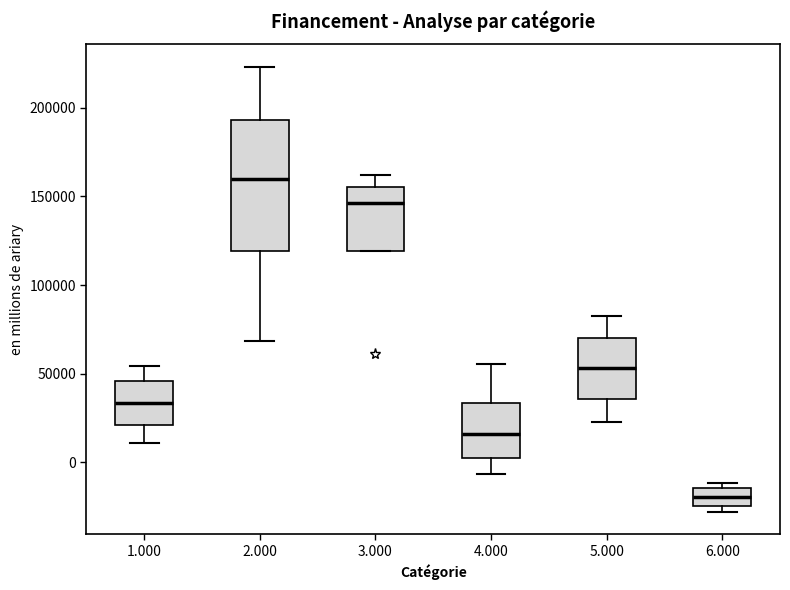

Reading left to right, read every box against the y-axis: the position of its median line, the range the box covers, and the ends of its whiskers. The values are not printed on the chart, so give them approximately, as read against the axis.

1.000: median 35000, box 20000 to 45000, whiskers 10000 to 55000
2.000: median 160000, box 120000 to 195000, whiskers 70000 to 225000
3.000: median 145000, box 120000 to 155000, whiskers 120000 to 160000
4.000: median 15000, box 5000 to 35000, whiskers -5000 to 55000
5.000: median 55000, box 35000 to 70000, whiskers 20000 to 80000
6.000: median -20000, box -25000 to -15000, whiskers -30000 to -10000